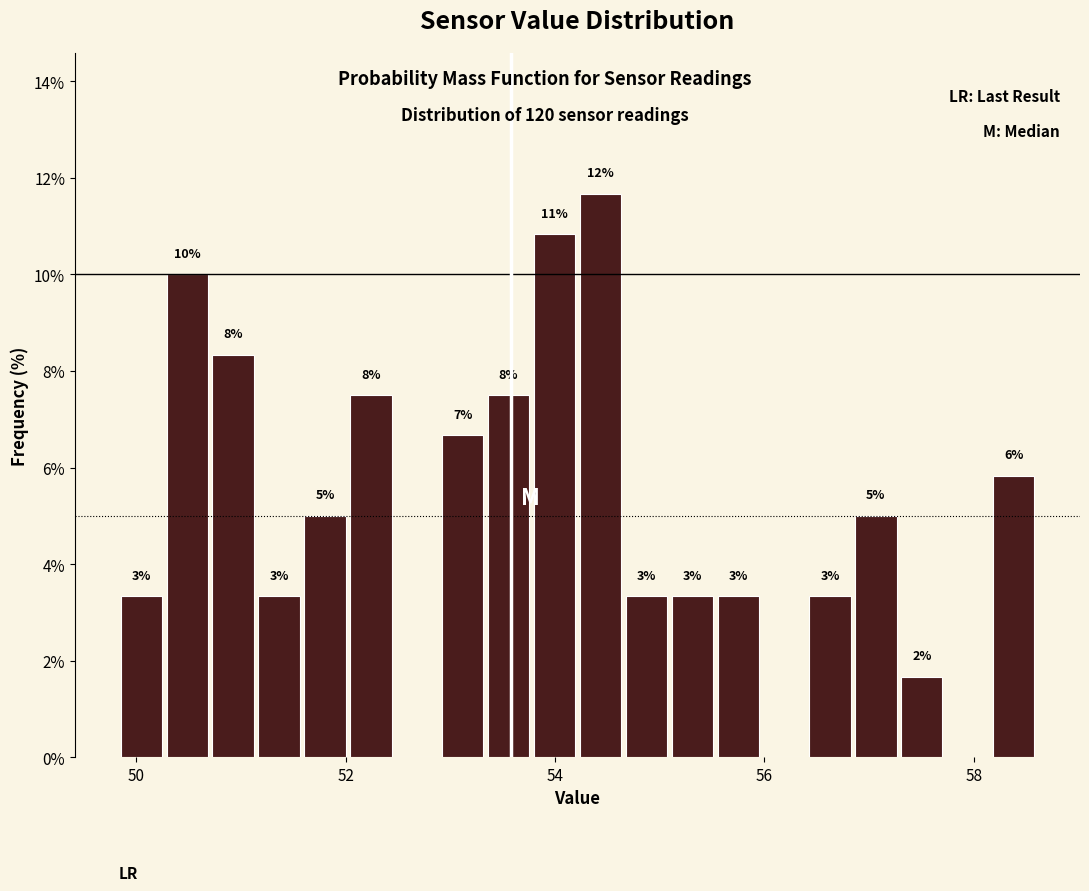

Around what value on the x-axis is the tallest bar? Give the approximate position of its centre, as read against the axis.

54.4